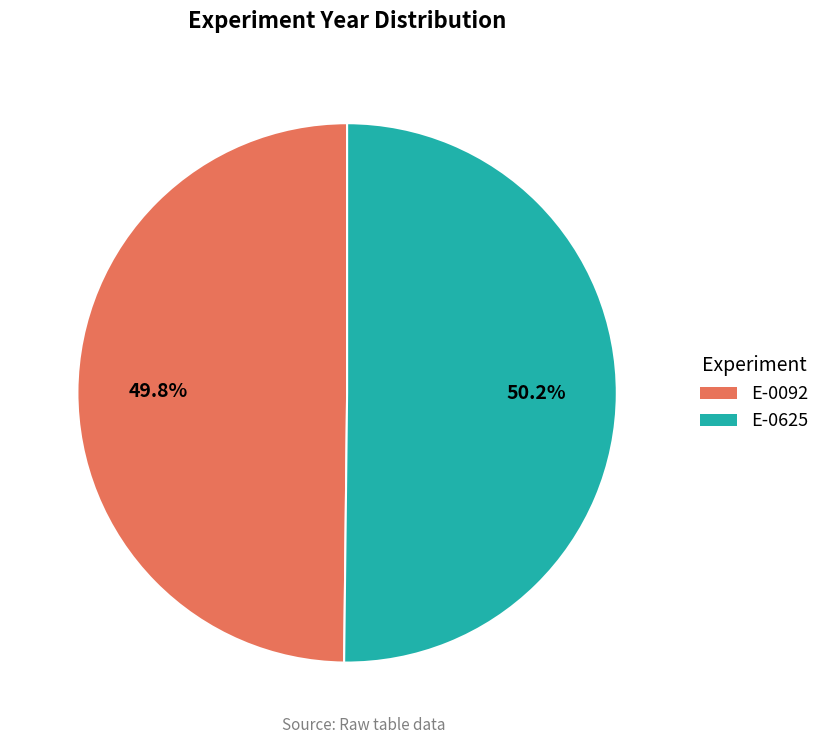

What is the ratio of the value at E-0092 to the value at E-0625?

1.0